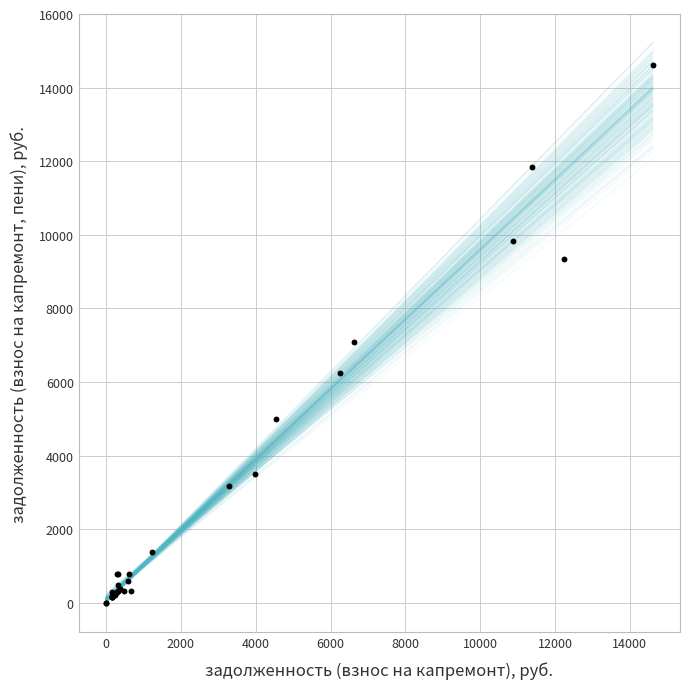

What Y value in the scatter plot is closest to 7300?

7097.2